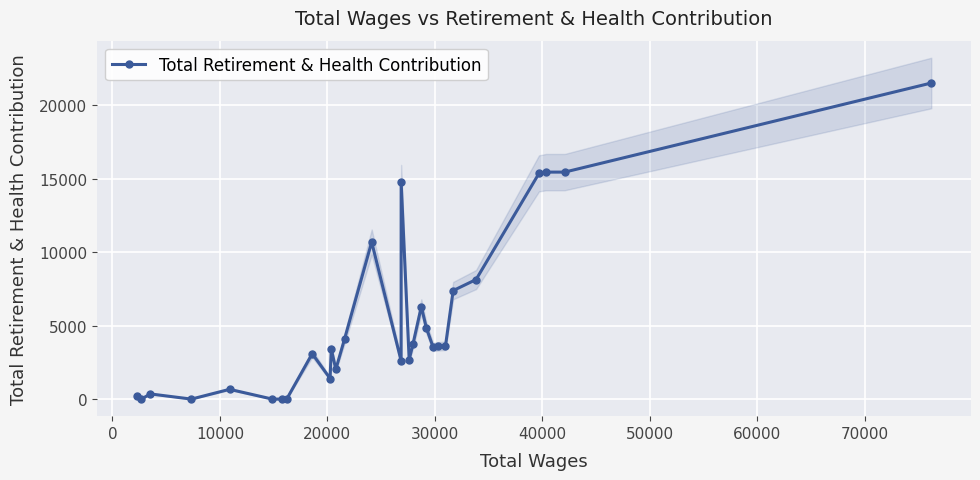

True or false: Total Retirement & Health Contribution has more than 0 points higher than both neighbors.

True